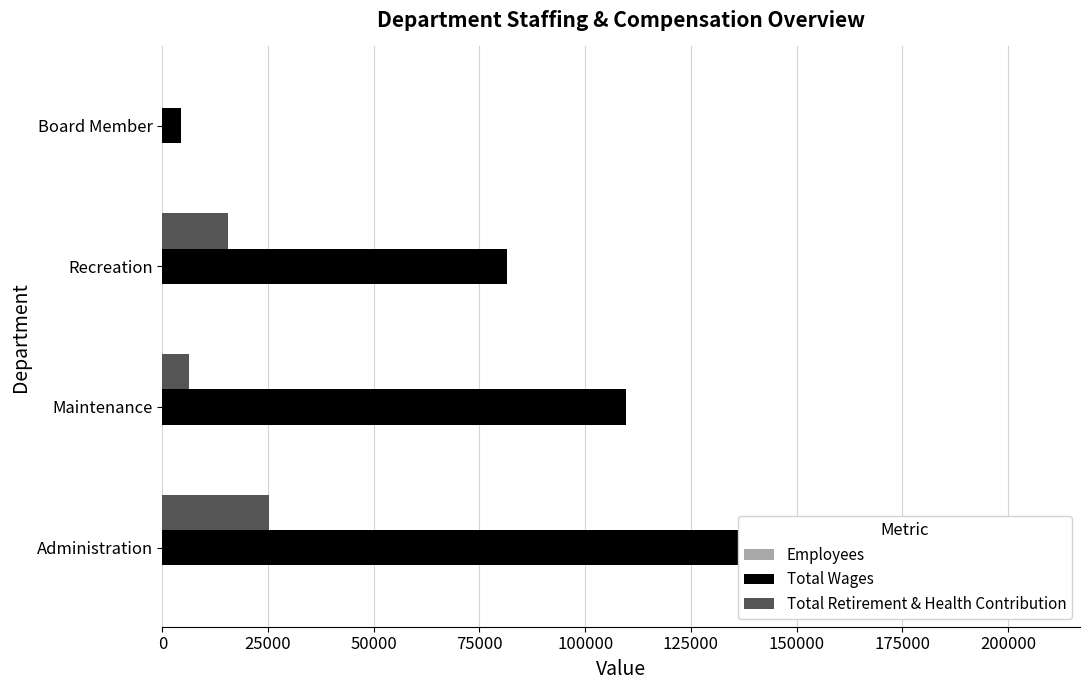

At how many categories does at least one series exceed 96357?

2